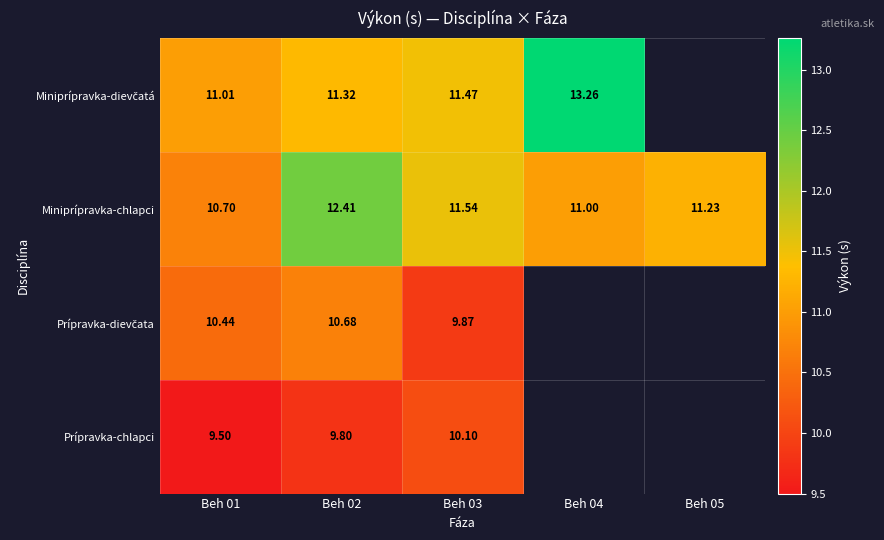

How many data points in Miniprípravka-chlapci are less than 11?

1